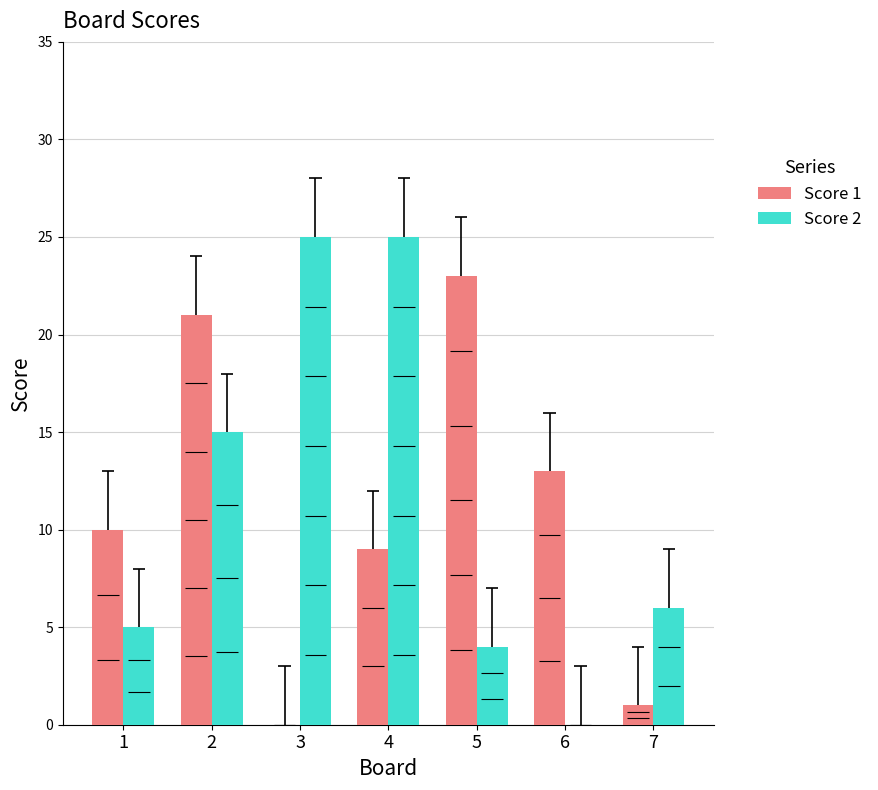

The value of Score 1 at 7 is 1. True or false?

True